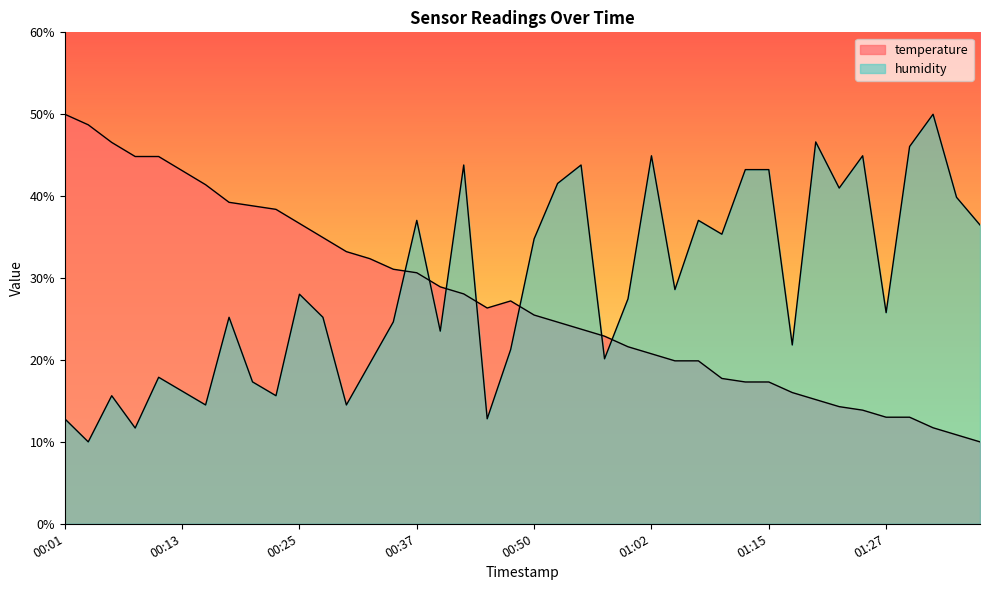

What is the difference between the highest and lowest values at 01:00?

5.9